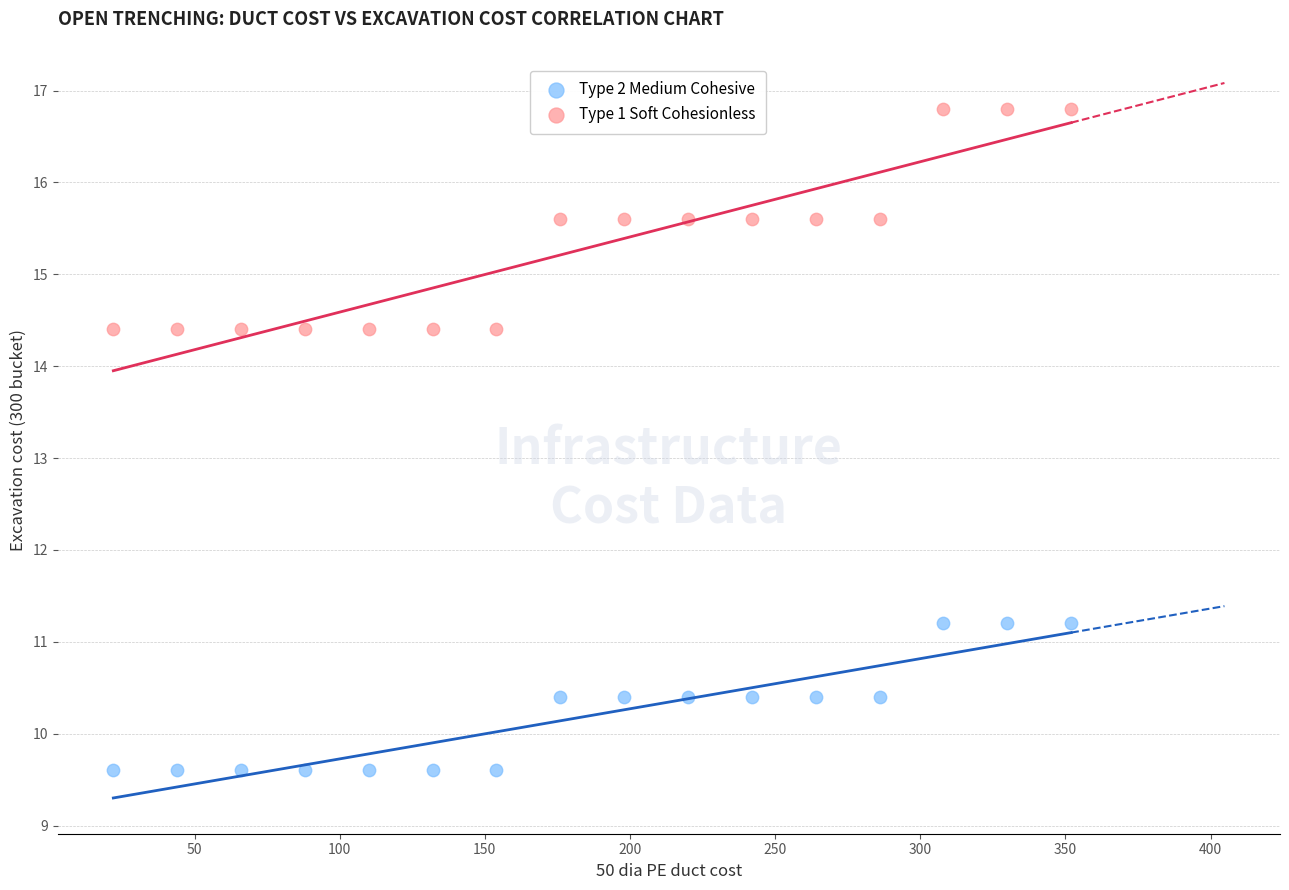

Which series has the widest spread of Y values?

Type 1 Soft Cohesionless